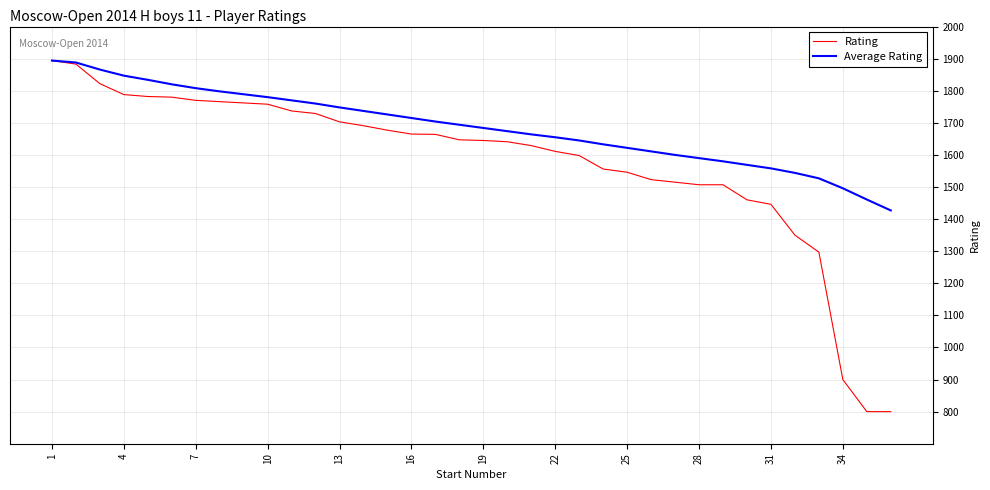

Which series has the largest range (max minus min)?

Rating